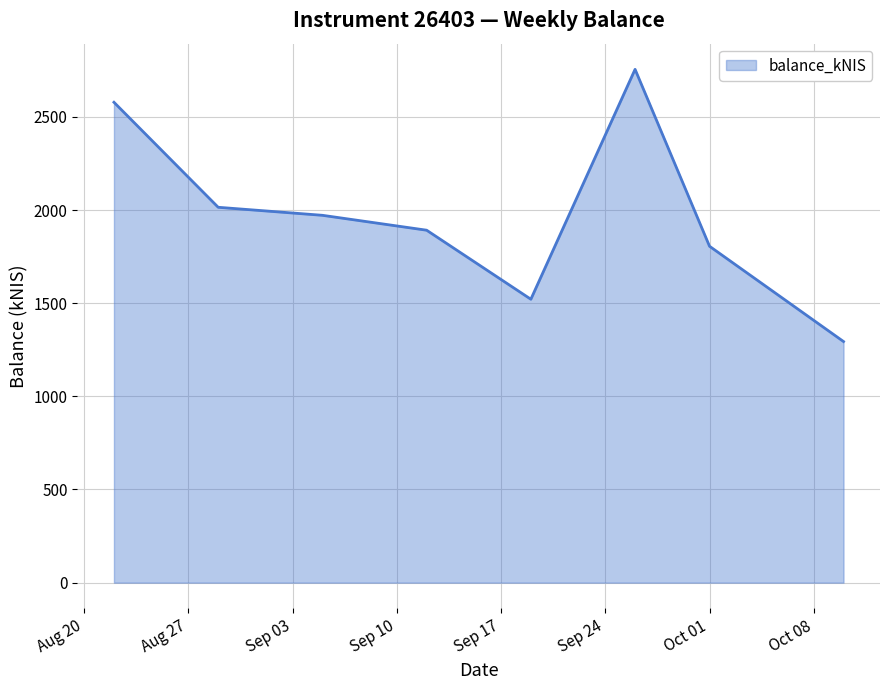

What is the maximum value shown in the chart?

2755.1